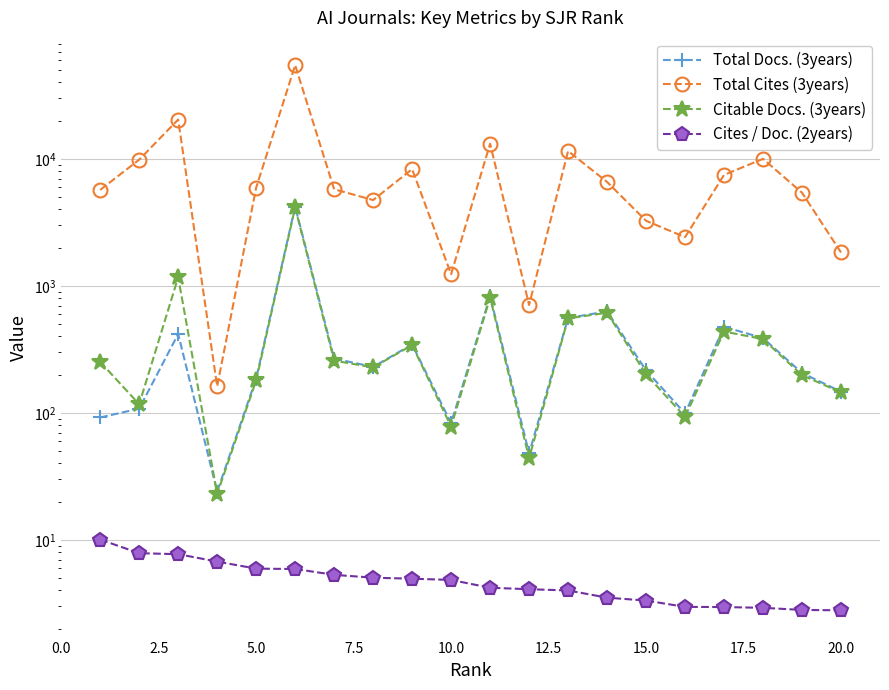

What is the difference between the maximum and minimum values in the Cites / Doc. (2years) series?

7.3